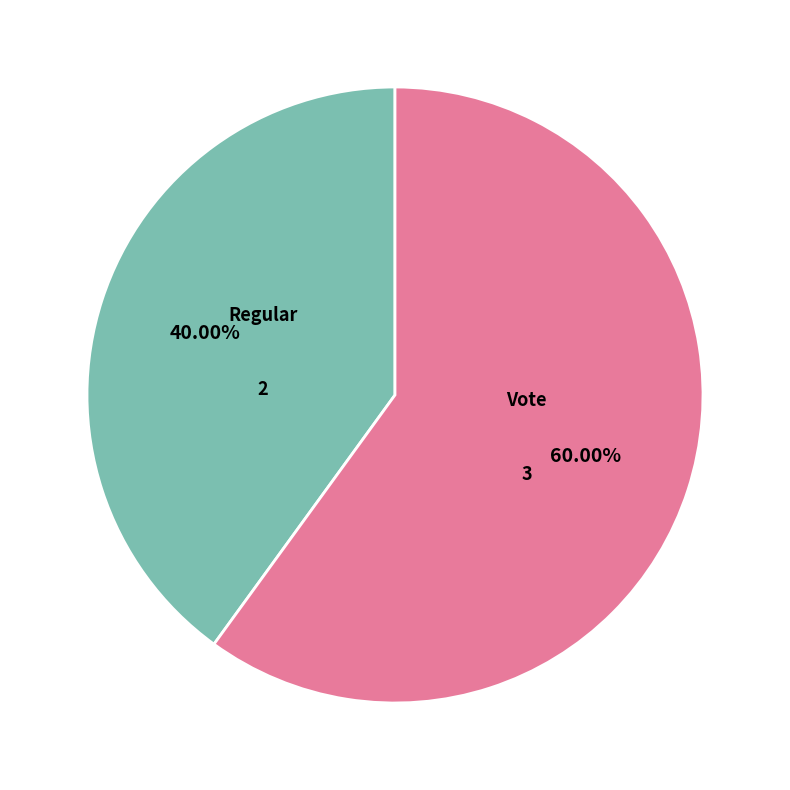

What is the smallest slice in the pie chart?

Regular